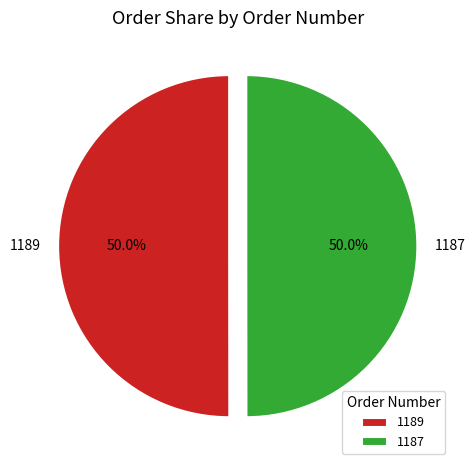

Combined, what portion of the pie is 1187 and 1189?

100.0%